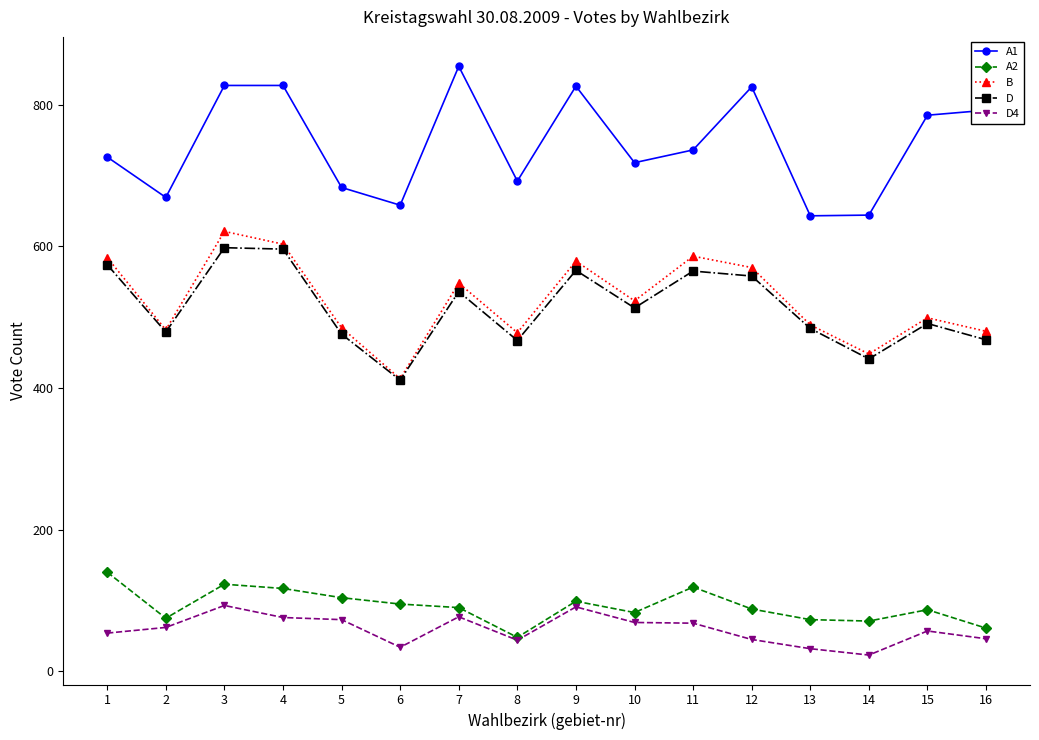

In B, how many points are lower than both neighbors (excluding endpoints)?

5